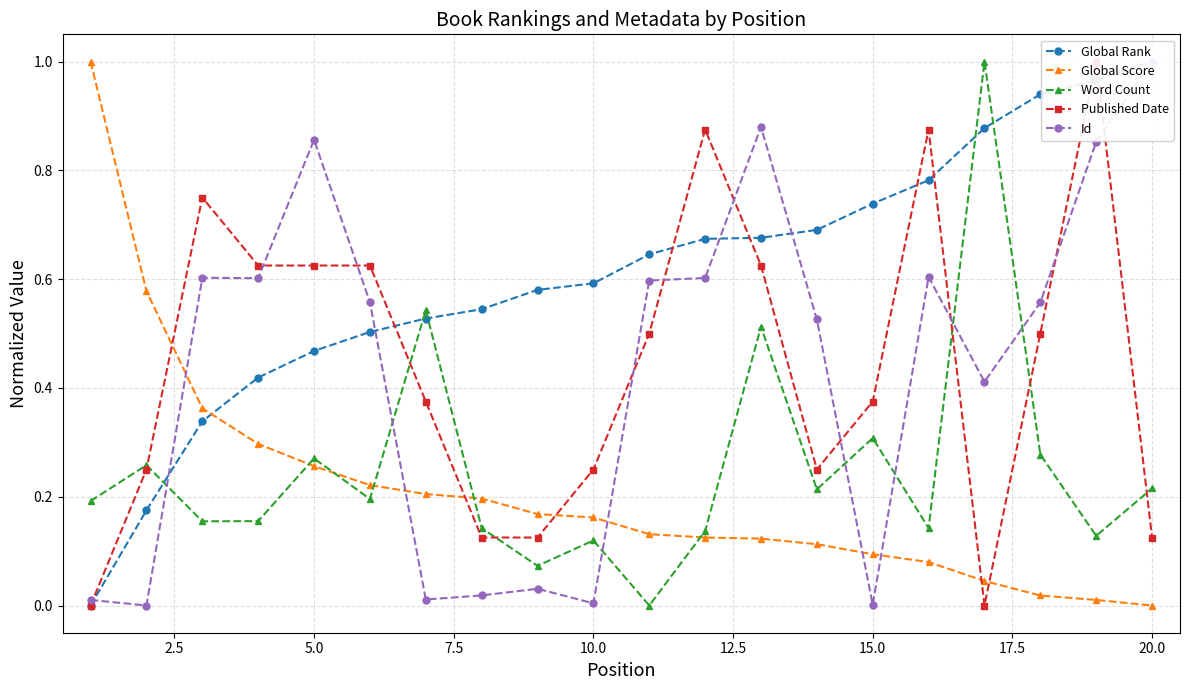

True or false: Word Count and Published Date cross at least once.

True